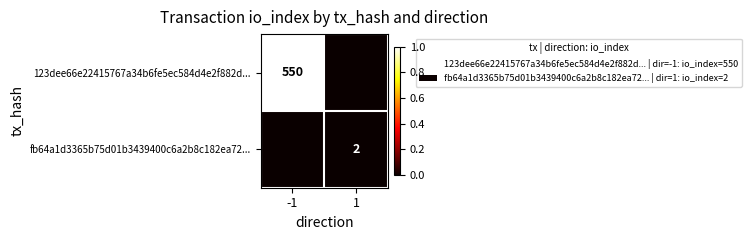

True or false: 123dee66e22415767a34b6fe5ec584d4e2f882d... has a value of 321 at -1.

False